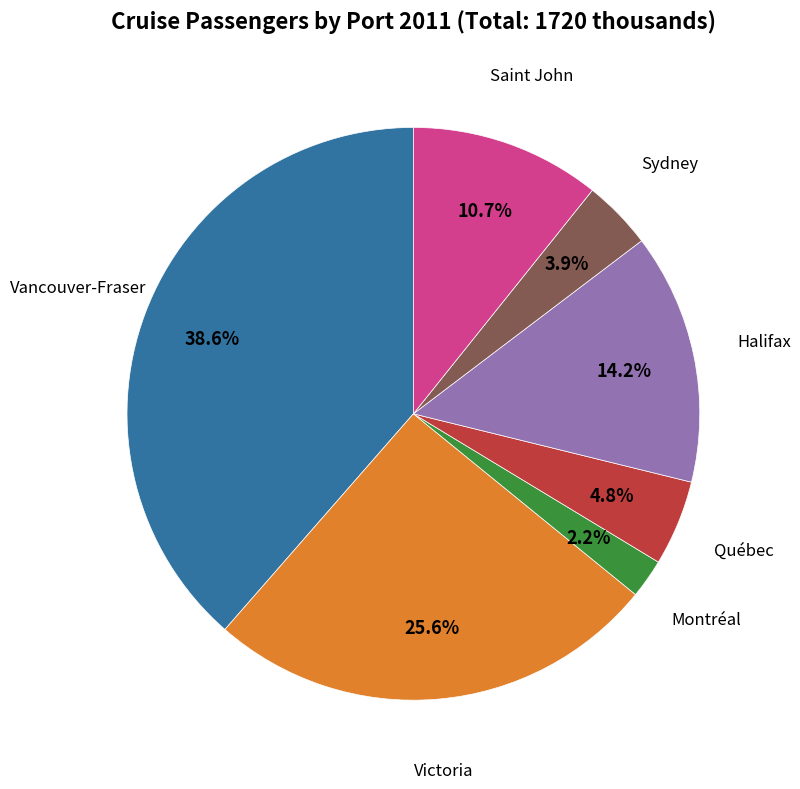

How many segments does this pie chart have?

7